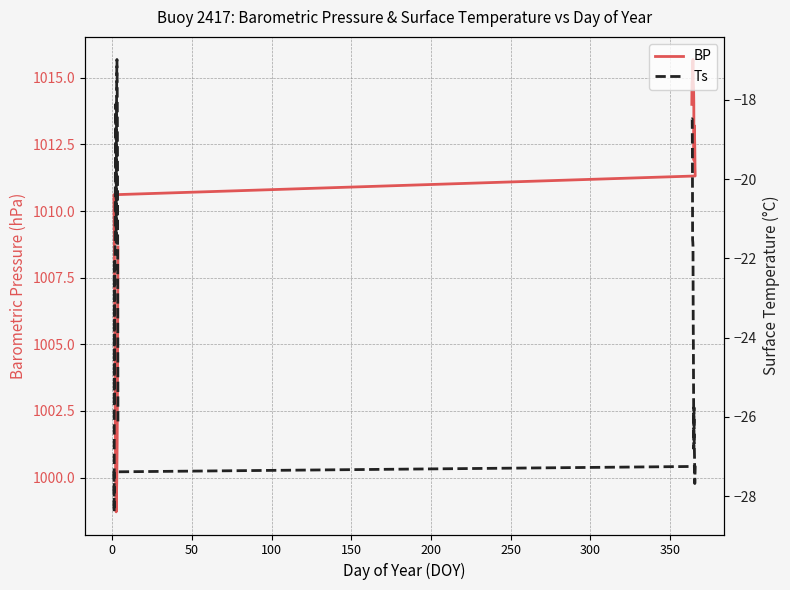

Reading left to right, what are all the values shown in this chart?

BP: 1014.0	1014.8	1014.9	1014.9	1014.7	1015.6	1015.7	1014.8	1014.8	1014.6	1014.1	1011.9	1013.2	1013.2	1012.7	1012.4	1011.7	1011.3	1010.6	1009.7	1009.1	1007.2	1006.1	1004.4	1003.0	1001.6	1000.5	999.6	999.2	998.7	999.3	999.5	999.8	1000.6	1001.3	1002.5	1003.9	1006.3	1008.7
Ts: -18.5	-18.5	-18.5	-19.3	-21.5	-21.6	-21.7	-23.5	-24.3	-25.5	-26.8	-25.8	-26.6	-26.8	-27.1	-27.7	-27.4	-27.2	-27.4	-28.4	-22.0	-25.7	-22.9	-22.2	-21.2	-19.9	-18.6	-18.1	-20.5	-21.6	-19.6	-18.1	-17.3	-17.0	-17.5	-18.3	-19.7	-23.1	-26.2